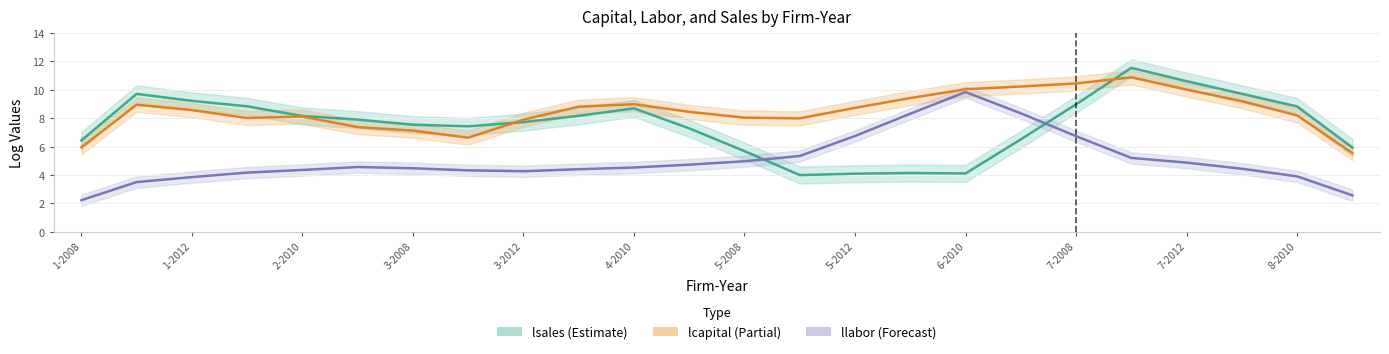

What is the value of the lsales (Estimate) point at the 18th from the left?

6.5